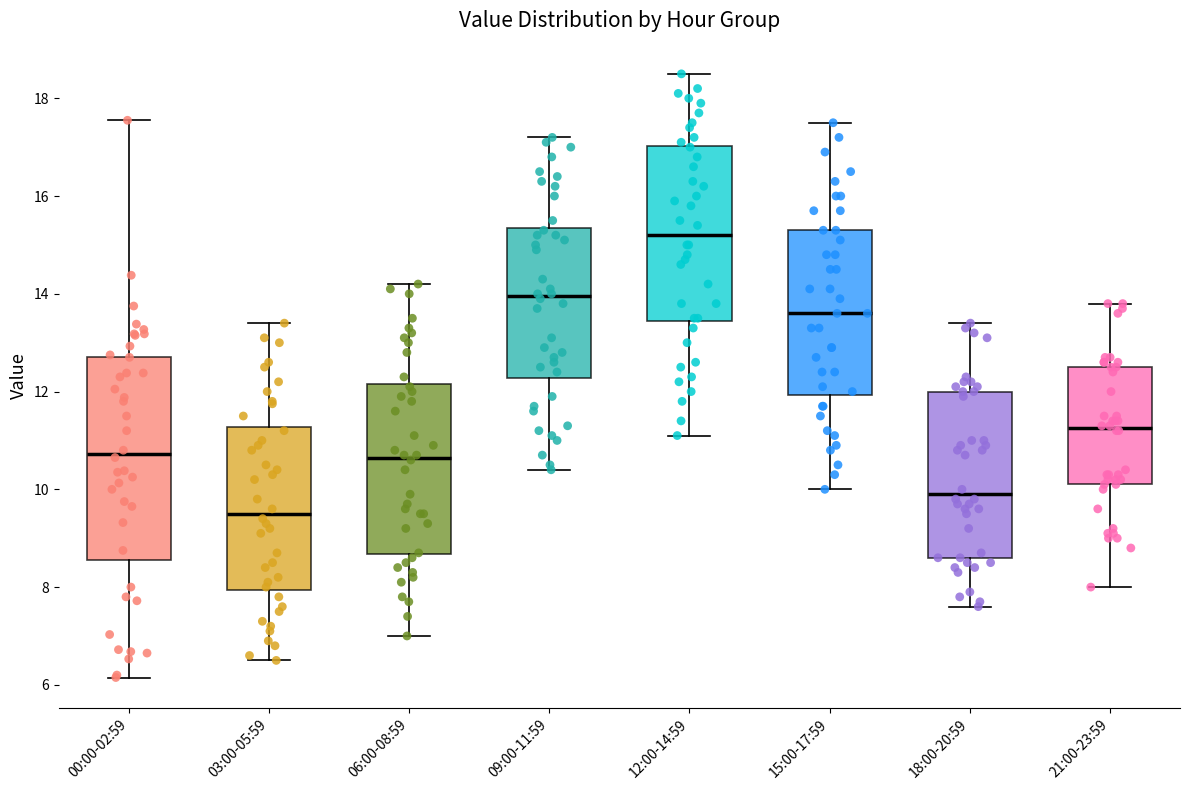

Which box's median line is the lowest?

03:00-05:59